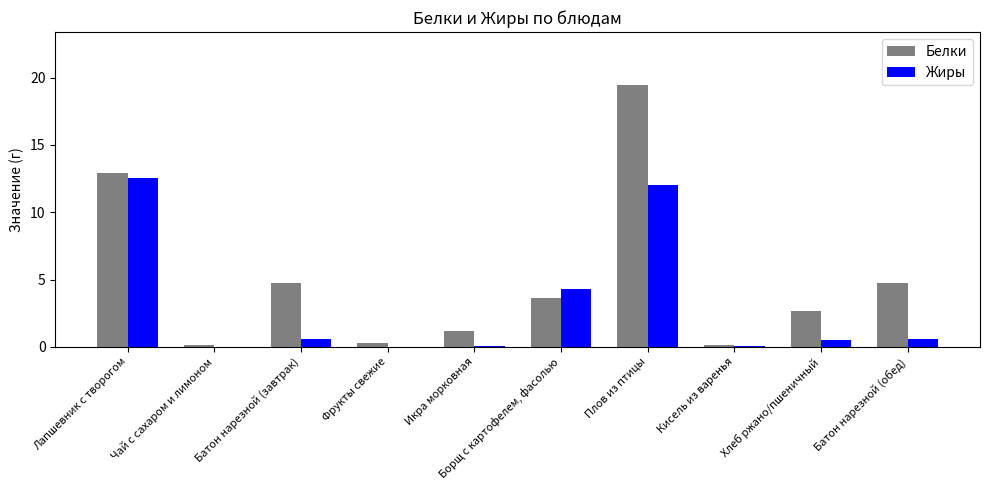

What is the greatest value displayed?

19.5